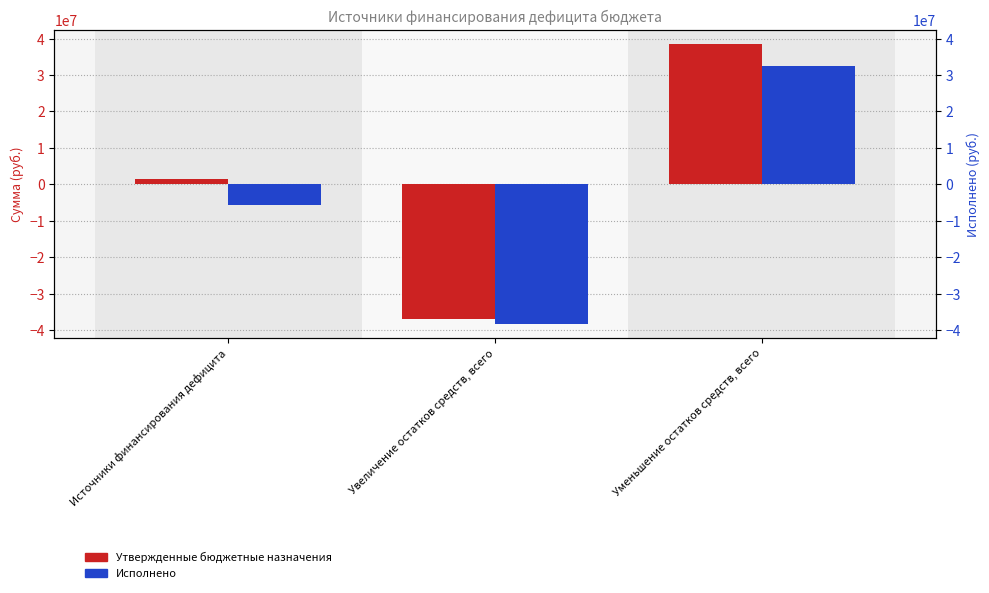

How many data points in Исполнено are above -5816533?

1